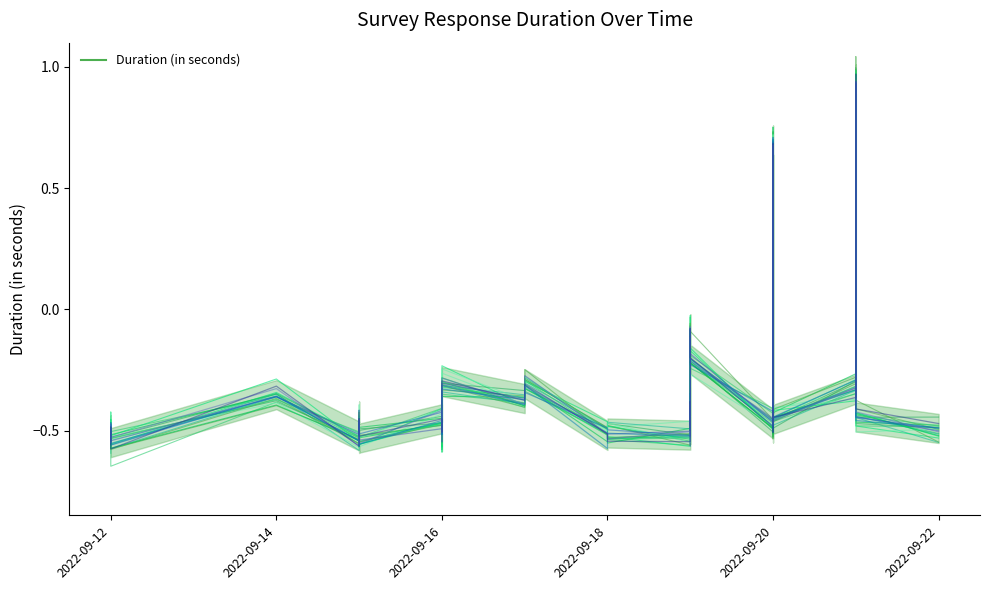

What is the difference between the second highest and second lowest values?

1.2